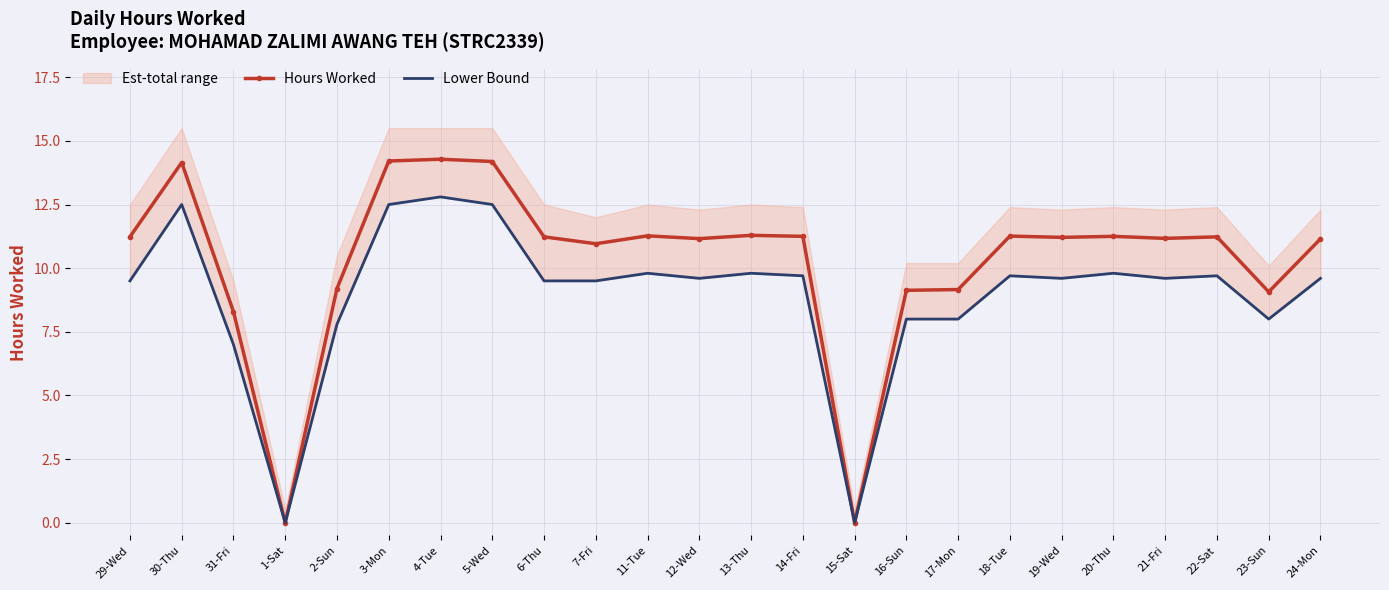

At which category is the sum across all series the highest?

4-Tue